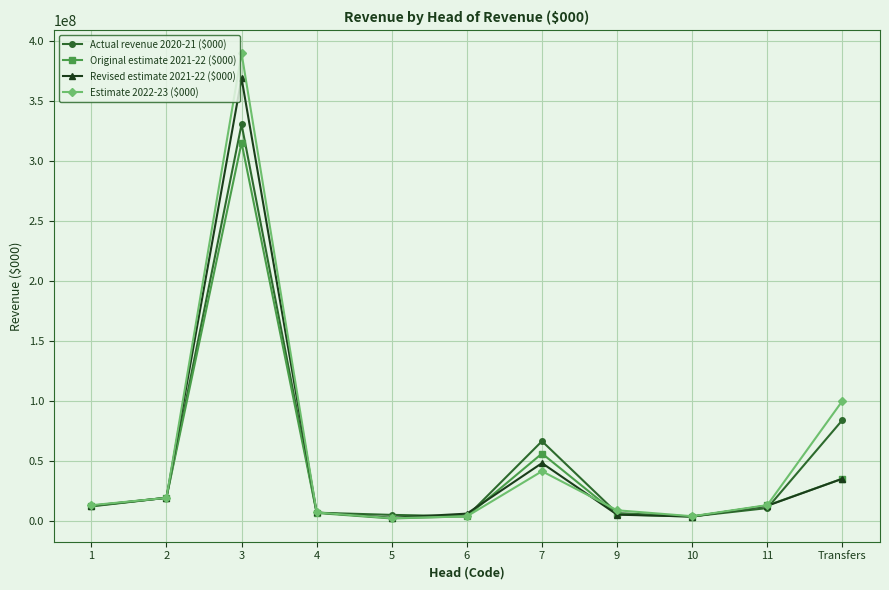

Which series has the largest total across all categories?

Estimate 2022-23 ($000)